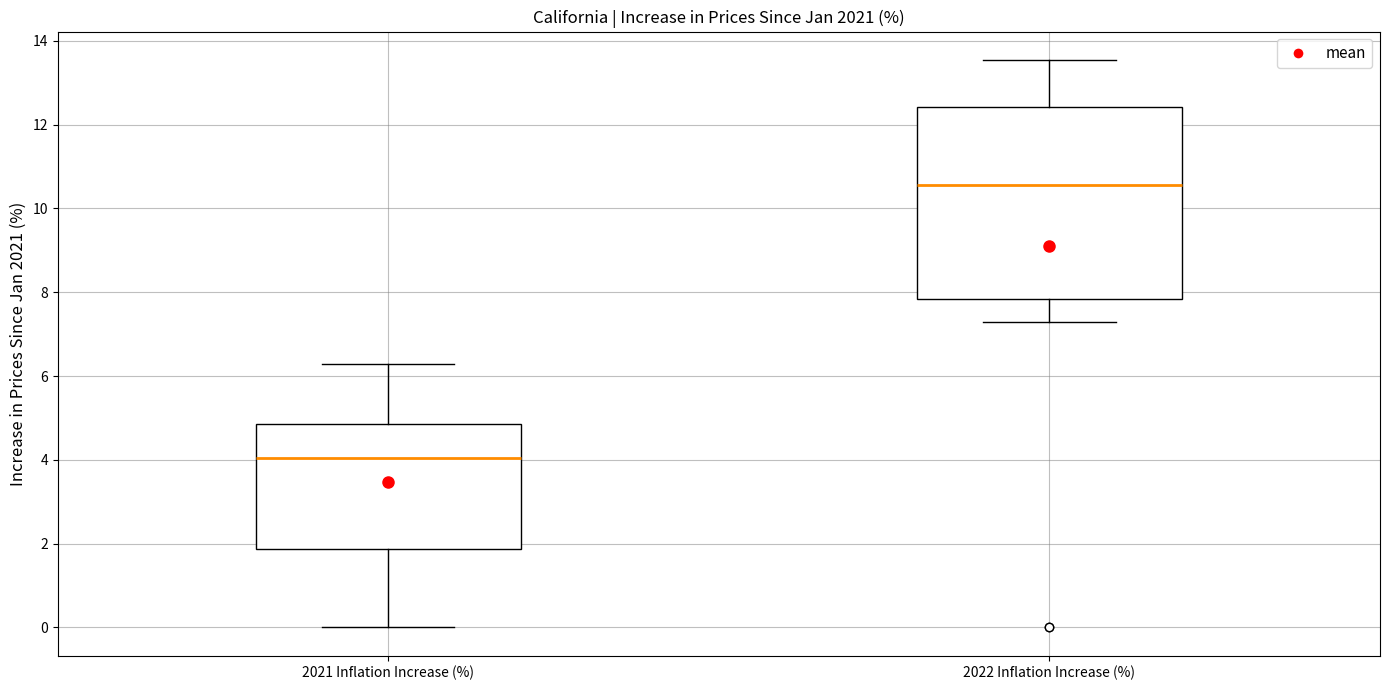

Reading left to right, read every box against the y-axis: the position of its median line, the range the box covers, and the ends of its whiskers. The values are not printed on the chart, so give them approximately, as read against the axis.

2021 Inflation Increase (%): median 4.0, box 1.8 to 4.8, whiskers 0.0 to 6.2
2022 Inflation Increase (%): median 10.6, box 7.8 to 12.4, whiskers 7.2 to 13.6